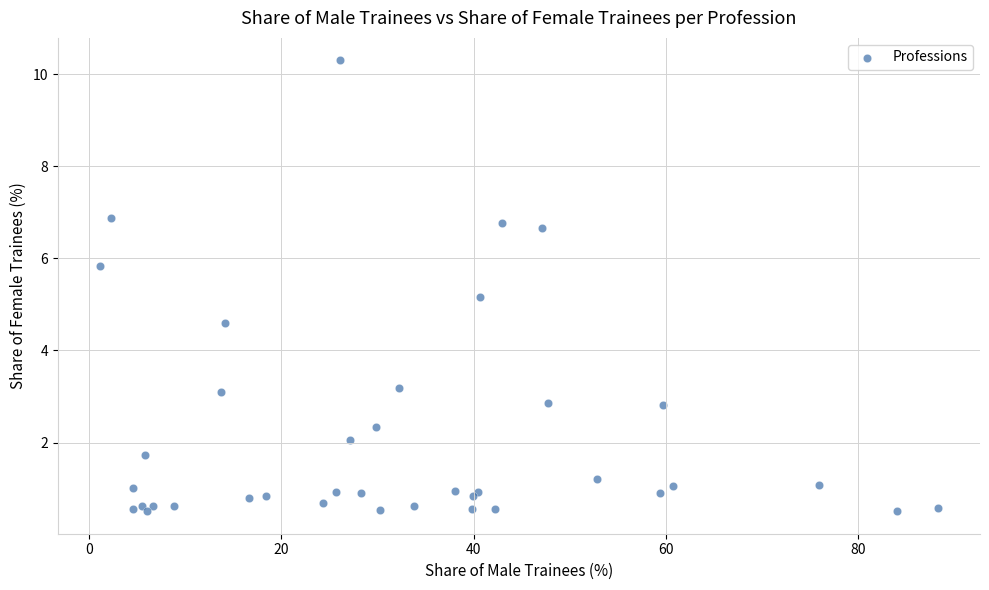

What Y value in the scatter plot is closest to 5?

5.2